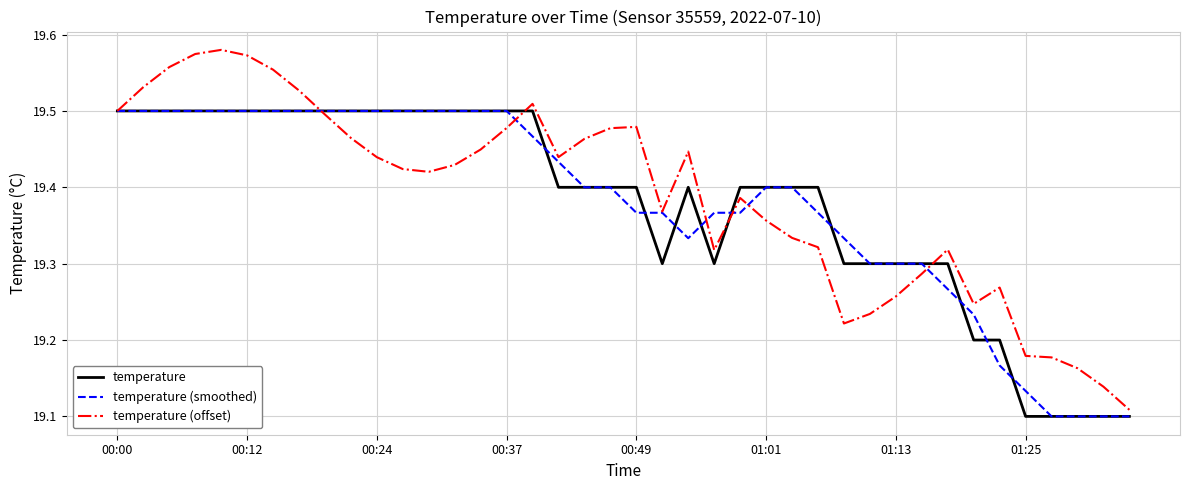

What is the difference between the second highest and minimum values in the temperature series?

0.4